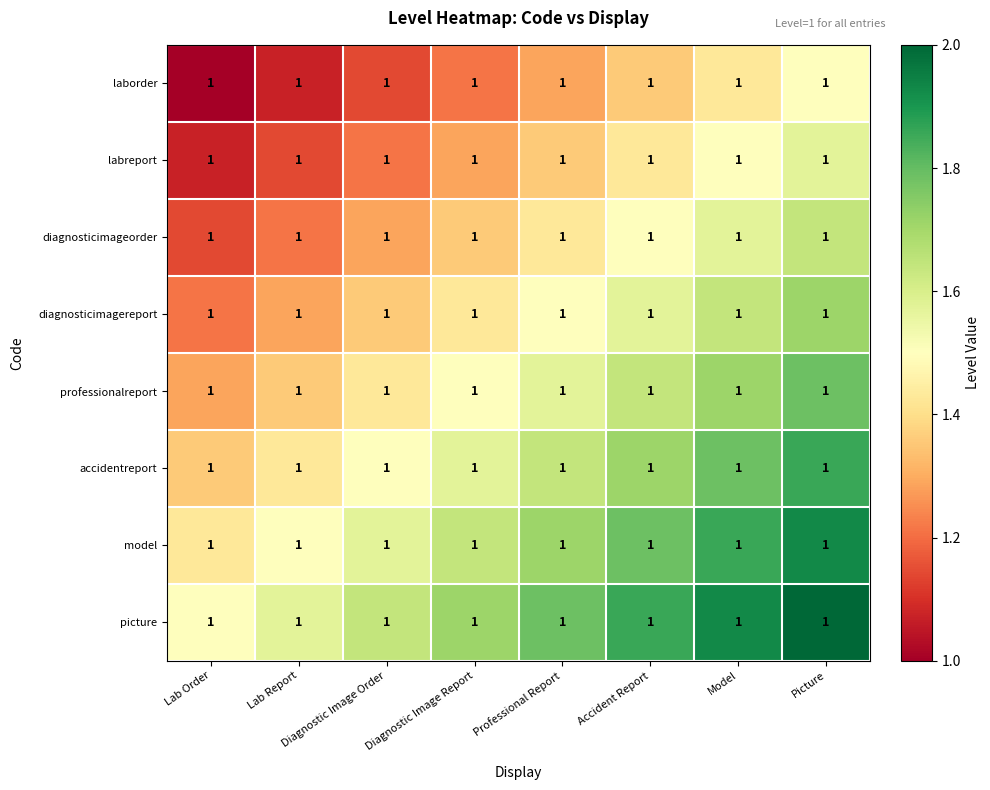

Reading right to left, transcribe all the data shown in this chart.

laborder: Picture=1.0	Model=1.0	Accident Report=1.0	Professional Report=1.0	Diagnostic Image Report=1.0	Diagnostic Image Order=1.0	Lab Report=1.0	Lab Order=1.0
labreport: Picture=1.0	Model=1.0	Accident Report=1.0	Professional Report=1.0	Diagnostic Image Report=1.0	Diagnostic Image Order=1.0	Lab Report=1.0	Lab Order=1.0
diagnosticimageorder: Picture=1.0	Model=1.0	Accident Report=1.0	Professional Report=1.0	Diagnostic Image Report=1.0	Diagnostic Image Order=1.0	Lab Report=1.0	Lab Order=1.0
diagnosticimagereport: Picture=1.0	Model=1.0	Accident Report=1.0	Professional Report=1.0	Diagnostic Image Report=1.0	Diagnostic Image Order=1.0	Lab Report=1.0	Lab Order=1.0
professionalreport: Picture=1.0	Model=1.0	Accident Report=1.0	Professional Report=1.0	Diagnostic Image Report=1.0	Diagnostic Image Order=1.0	Lab Report=1.0	Lab Order=1.0
accidentreport: Picture=1.0	Model=1.0	Accident Report=1.0	Professional Report=1.0	Diagnostic Image Report=1.0	Diagnostic Image Order=1.0	Lab Report=1.0	Lab Order=1.0
model: Picture=1.0	Model=1.0	Accident Report=1.0	Professional Report=1.0	Diagnostic Image Report=1.0	Diagnostic Image Order=1.0	Lab Report=1.0	Lab Order=1.0
picture: Picture=1.0	Model=1.0	Accident Report=1.0	Professional Report=1.0	Diagnostic Image Report=1.0	Diagnostic Image Order=1.0	Lab Report=1.0	Lab Order=1.0